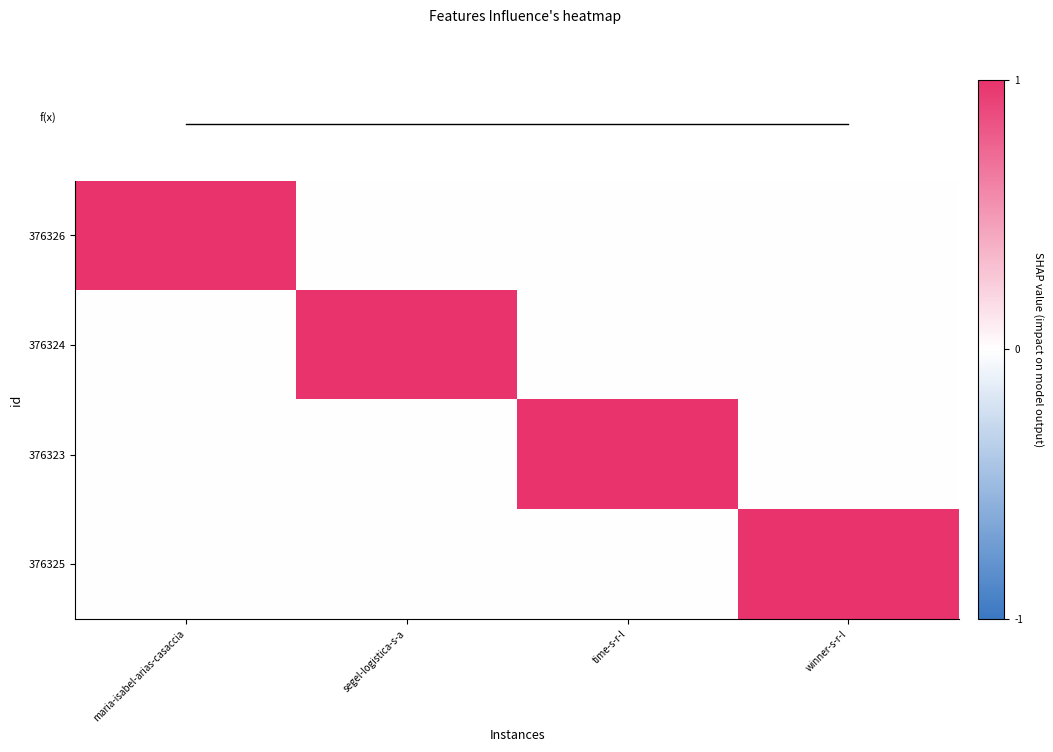

Which category has the lowest value in the 376326 series?

segel-logistica-s-a